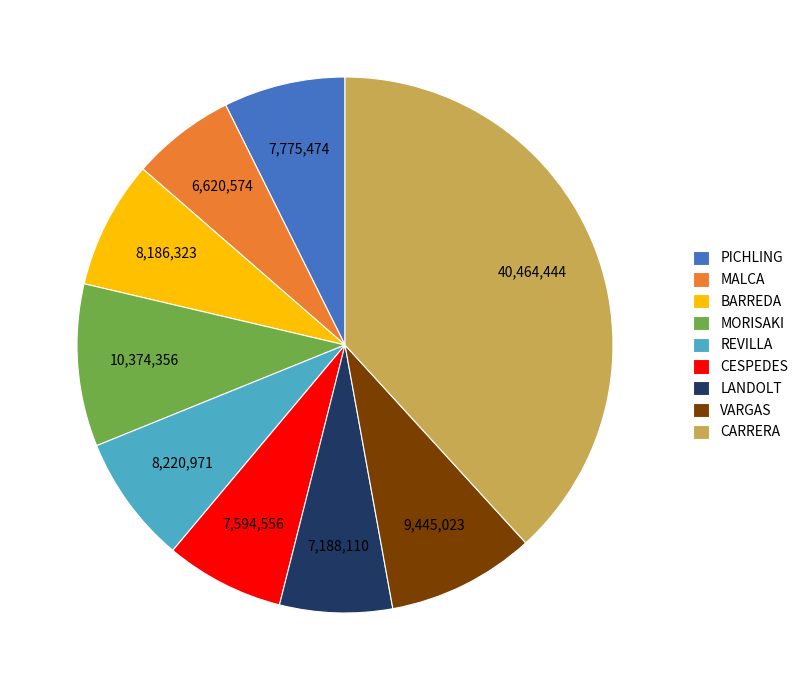

The CESPEDES slice represents 14% of the pie. True or false?

False